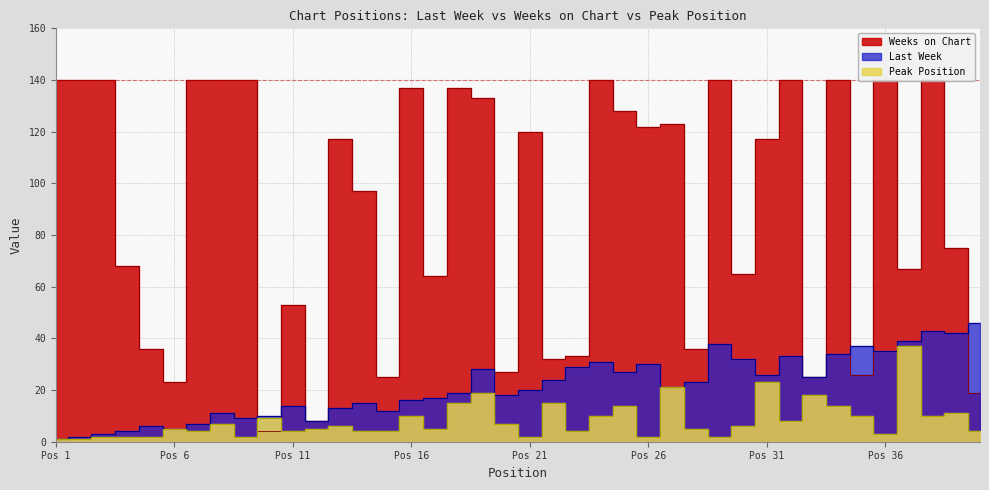

At which category does the chart reach its peak across all series?

Pos 1